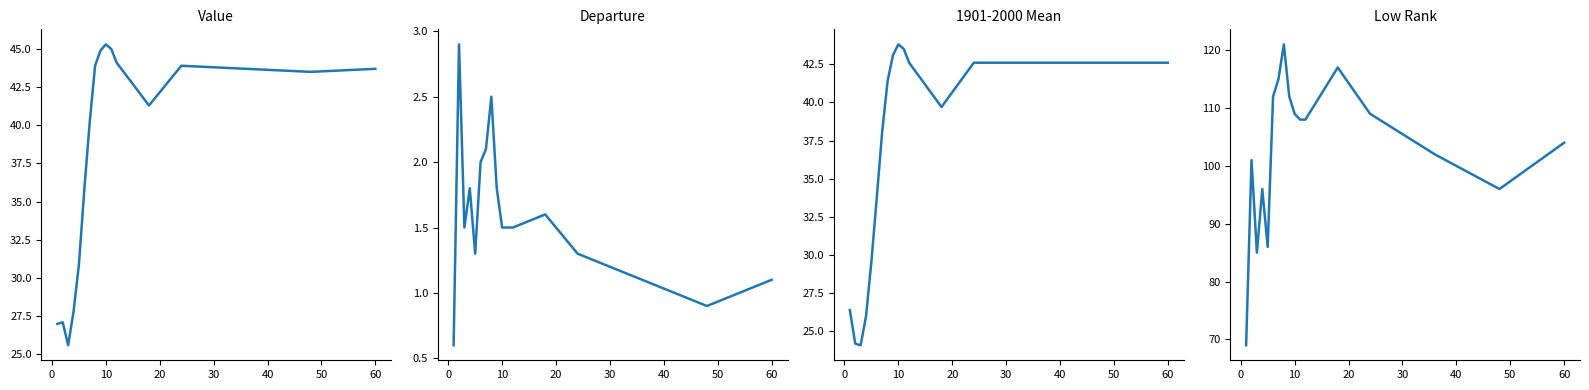

Is this an area chart (filled region under the line)?

No